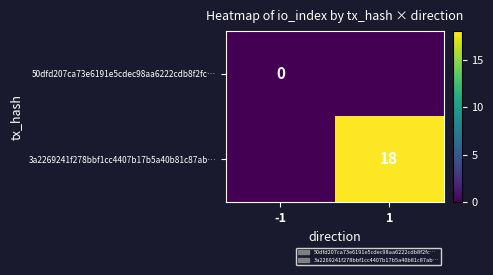

The 3a2269241f278bbf1cc4407b17b5a40b81c87ab… series shows 29 at 1. True or false?

False